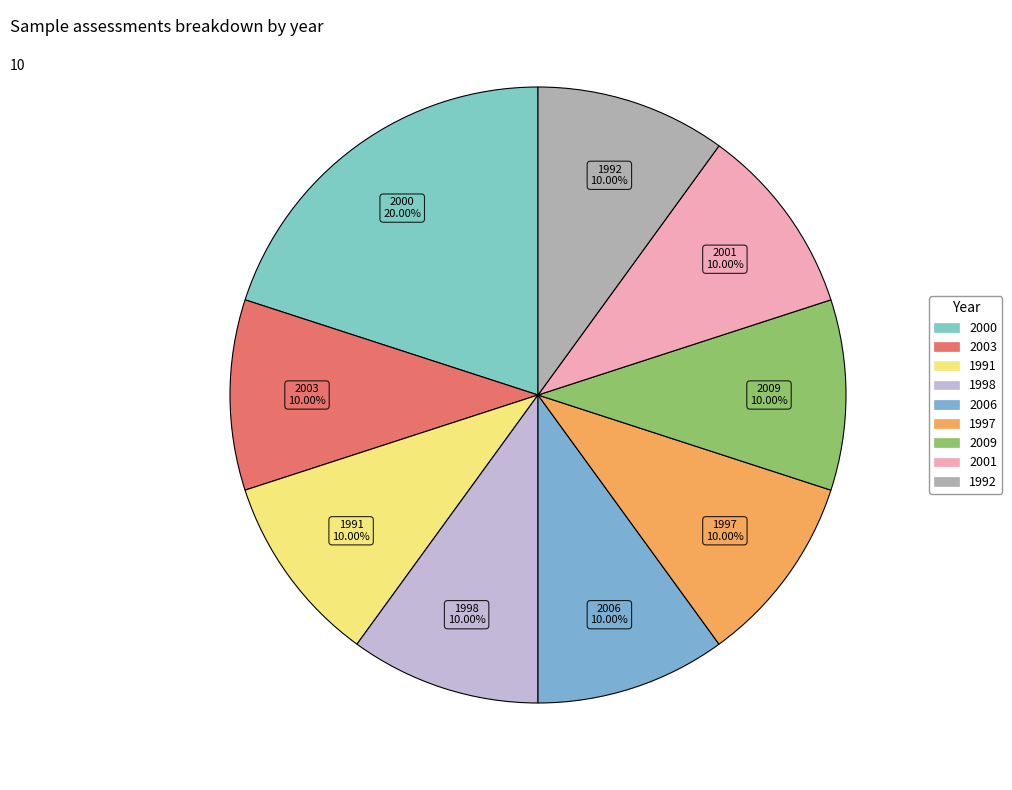

Does 1992 account for over 50% of the chart?

No